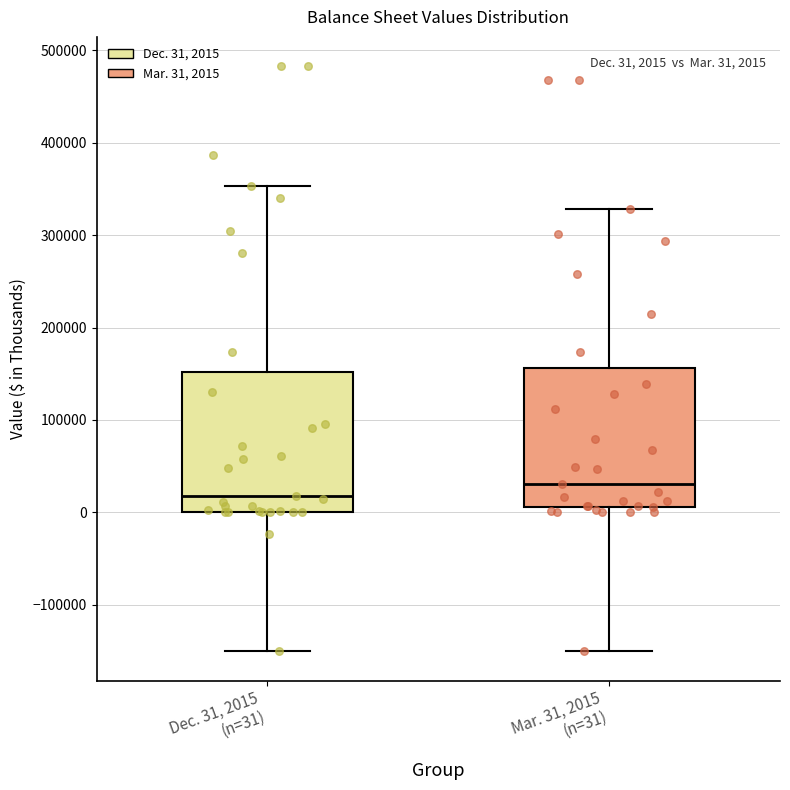

Which box's median line is the highest?

Mar. 31, 2015 (n=31)